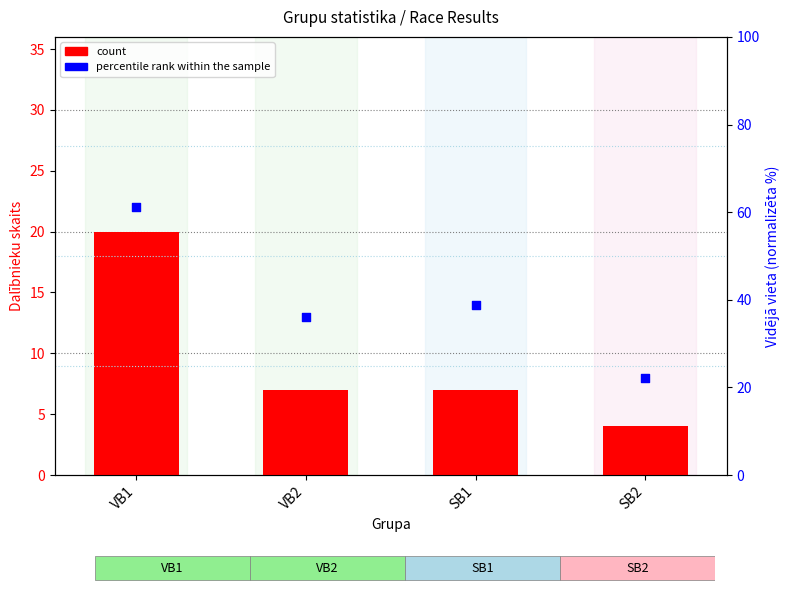

Which series contains the lowest Y value?

count